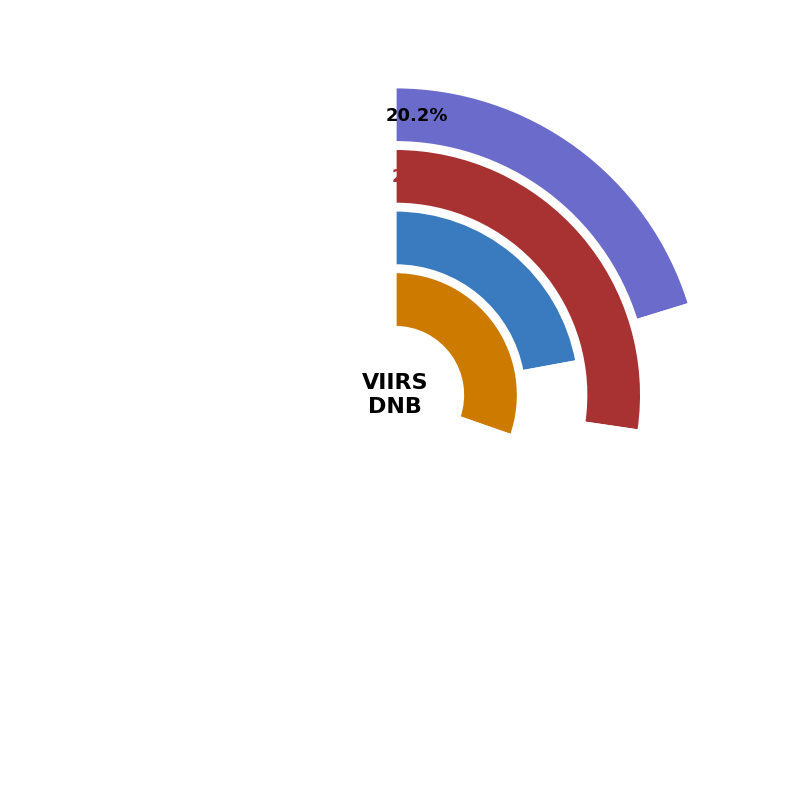

Combined, do 18 and 29 account for over 50%?

No